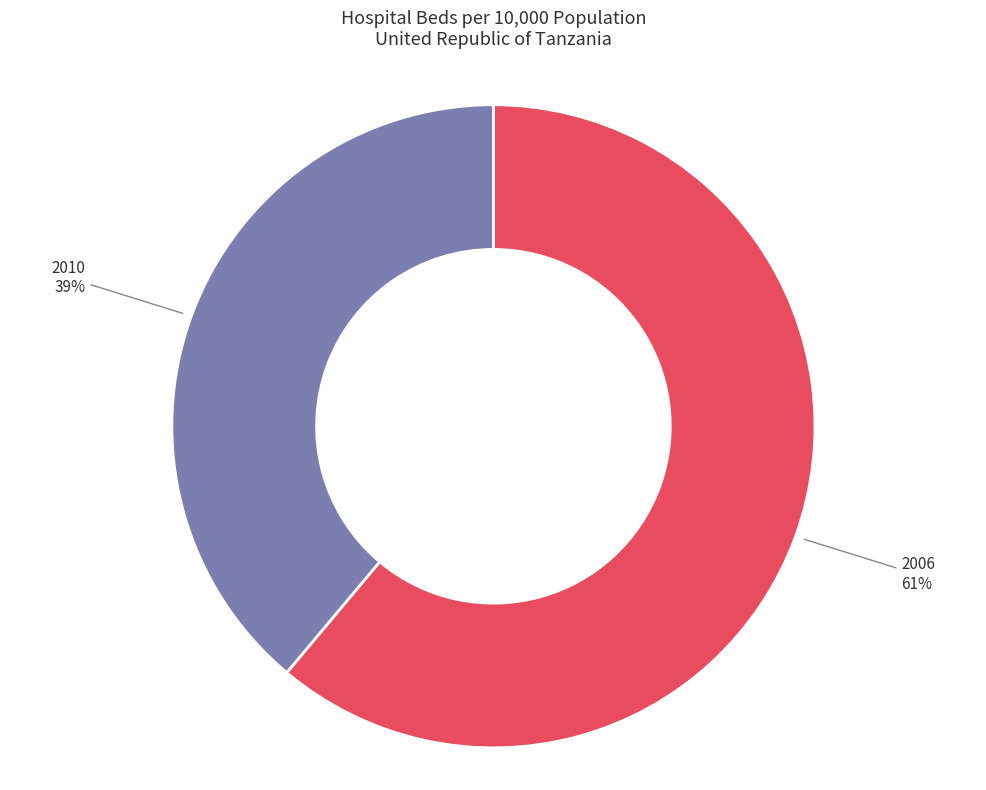

How many slices are in this pie chart?

2